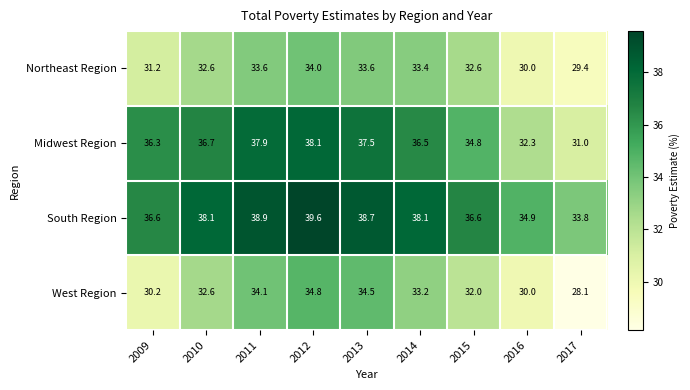

List the labels in order of West Region value, largest first.

2012, 2013, 2011, 2014, 2010, 2015, 2009, 2016, 2017